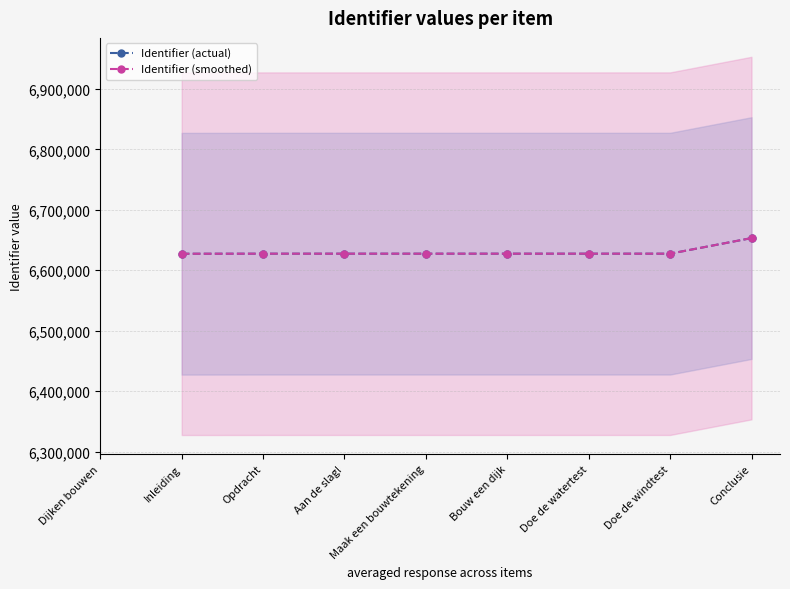

Rank the series by their average value, from lowest to highest.

Identifier (actual), Identifier (smoothed)